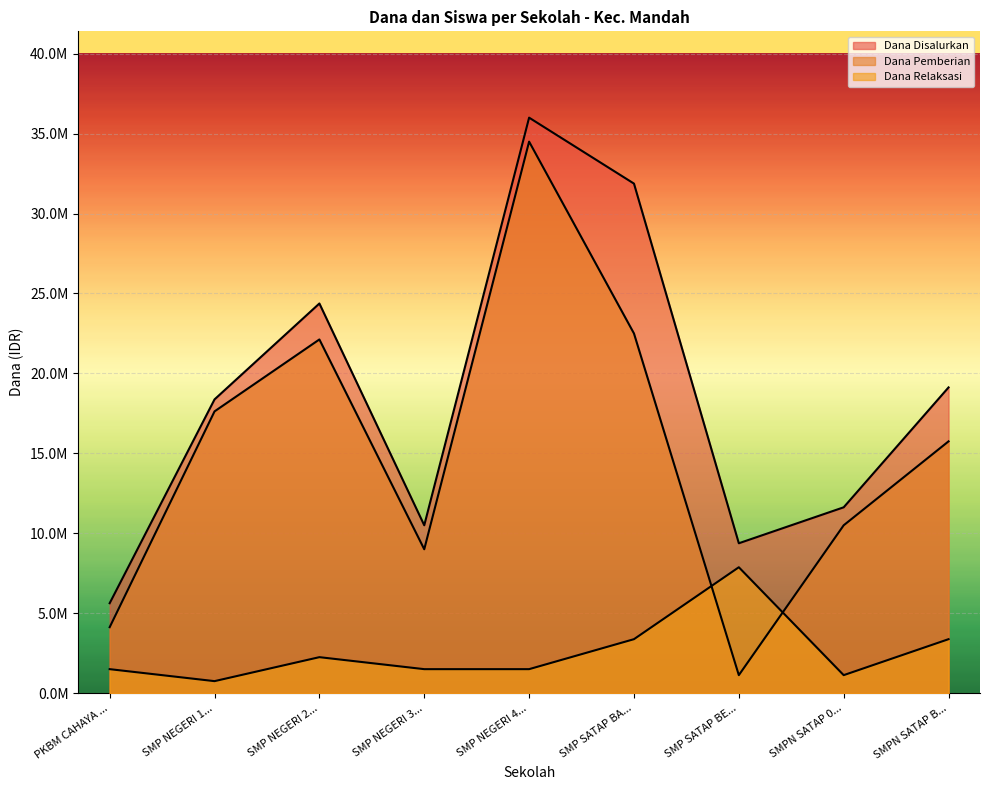

Reading left to right, transcribe all the data shown in this chart.

Dana Disalurkan: 5625000	18375000	24375000	10500000	36000000	31875000	9375000	11625000	19125000
Dana Pemberian: 4125000	17625000	22125000	9000000	34500000	22500000	1125000	10500000	15750000
Dana Relaksasi: 1500000	750000	2250000	1500000	1500000	3375000	7875000	1125000	3375000